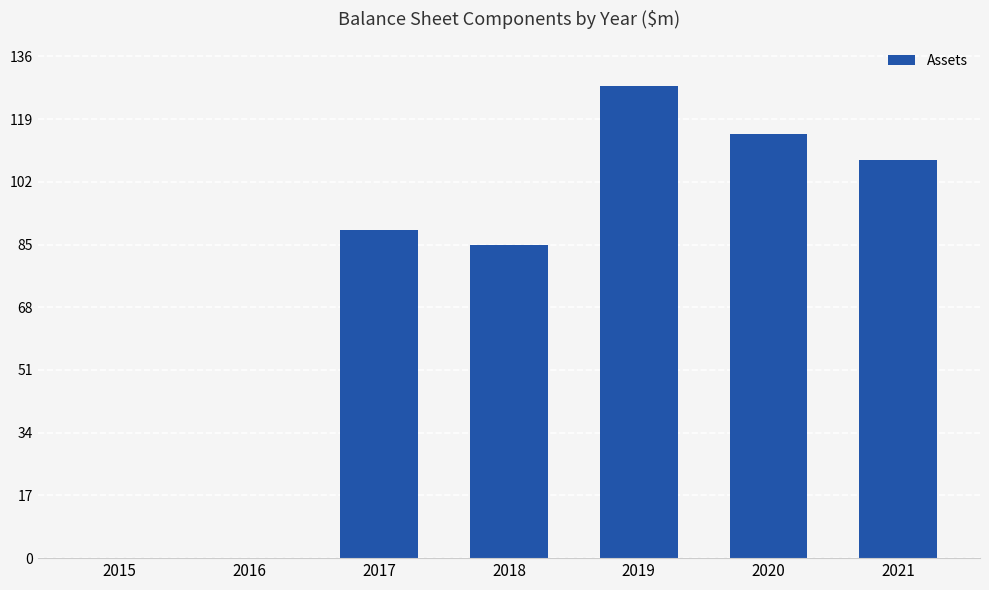

How many categories are shown in the chart?

7